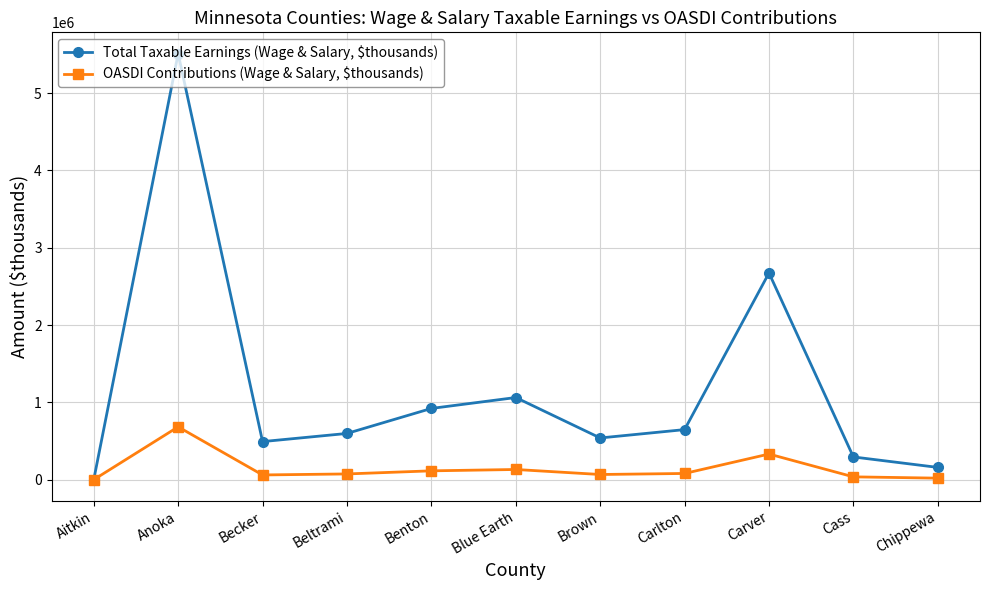

Which series has the widest spread of values?

Total Taxable Earnings (Wage & Salary, $thousands)